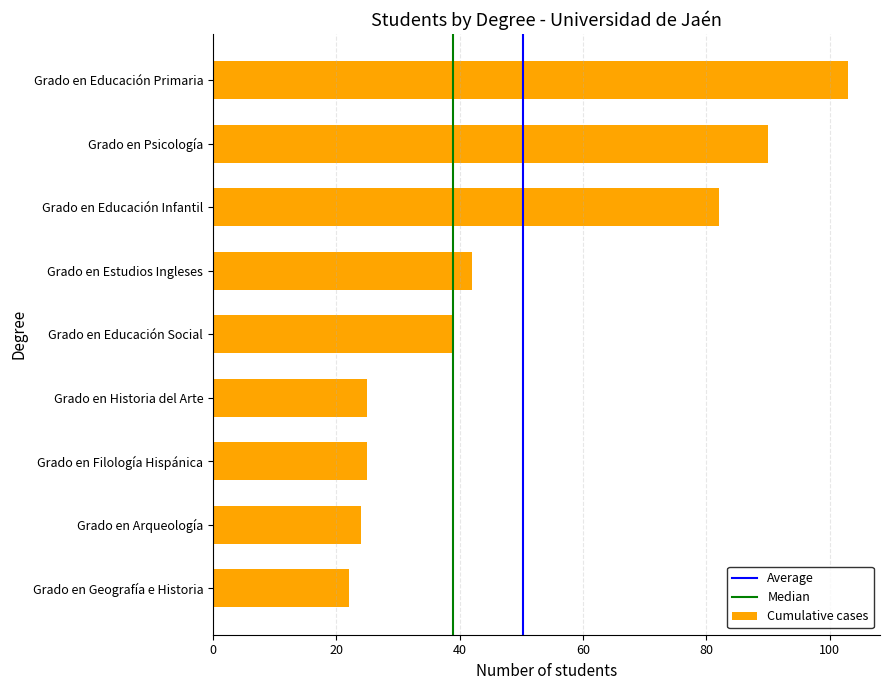

Is it true that the value at Grado en Educación Infantil is 82?

True